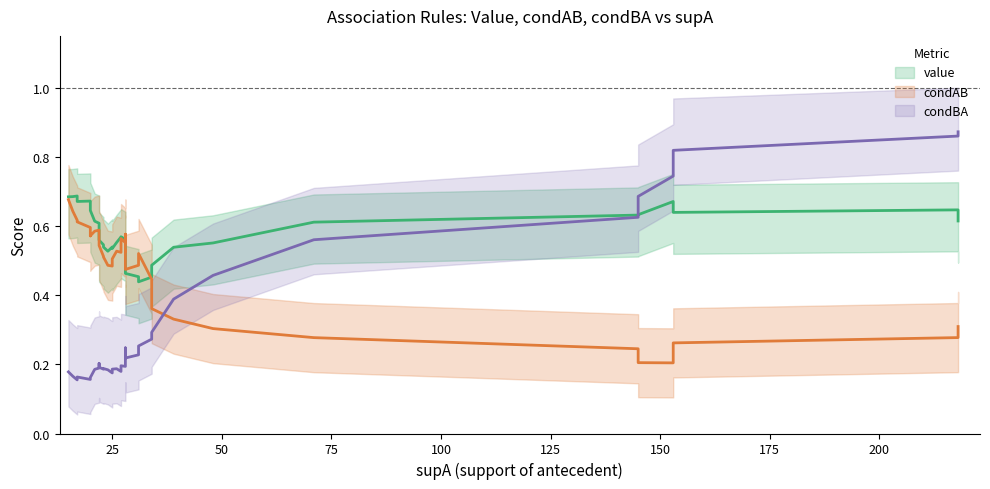

What is the greatest value displayed?

1.0